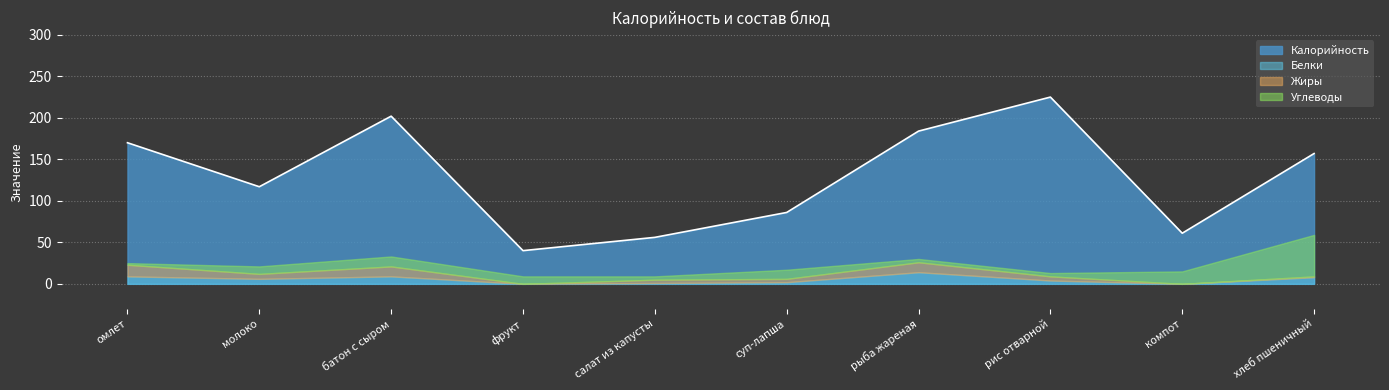

What is the sum of the Жиры values at рис отварной and суп-лапша?

9